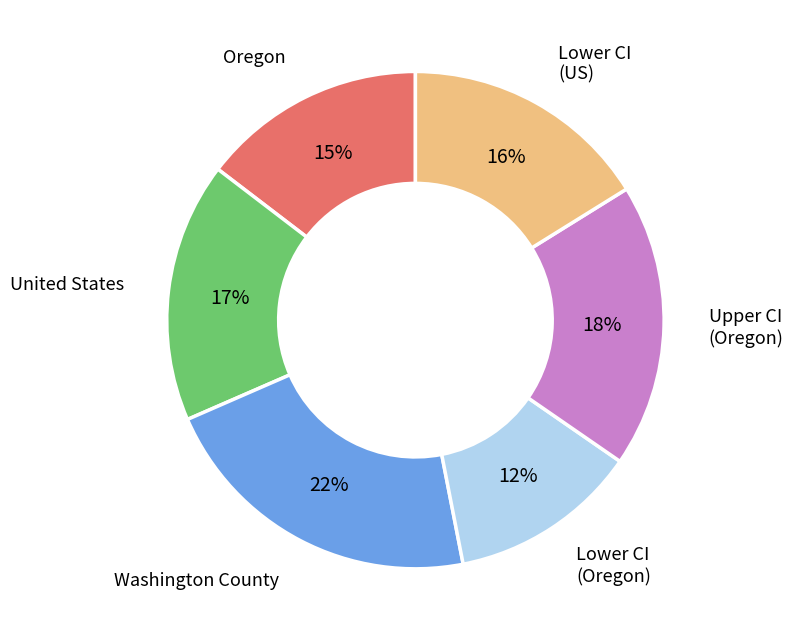

To the nearest percent, what portion does Upper CI (Oregon) represent?

18%